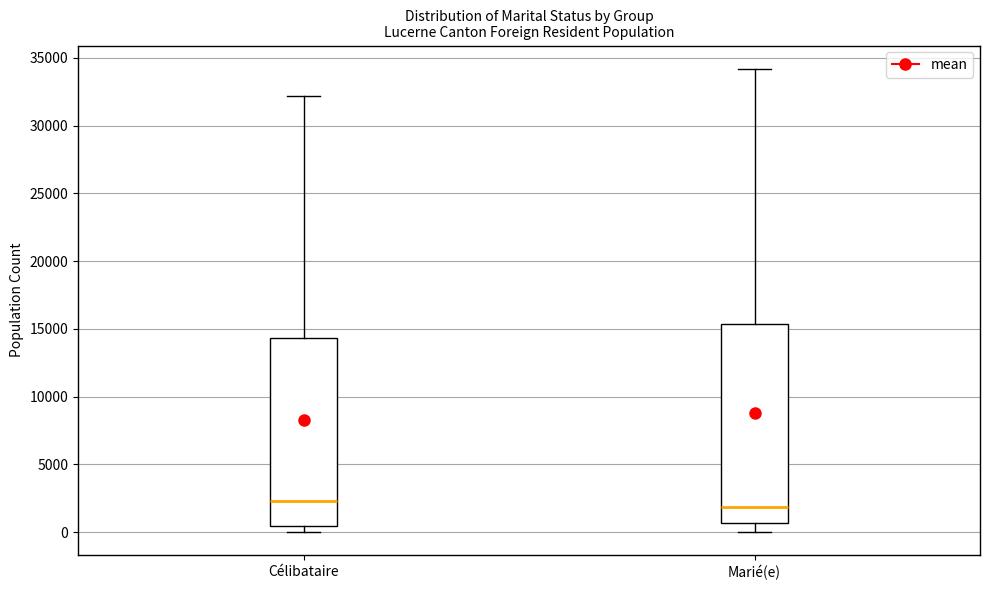

Where does the upper whisker of the box for Marié(e) end on the y-axis? The values are not printed on the chart, so give them approximately, as read against the axis.

34000